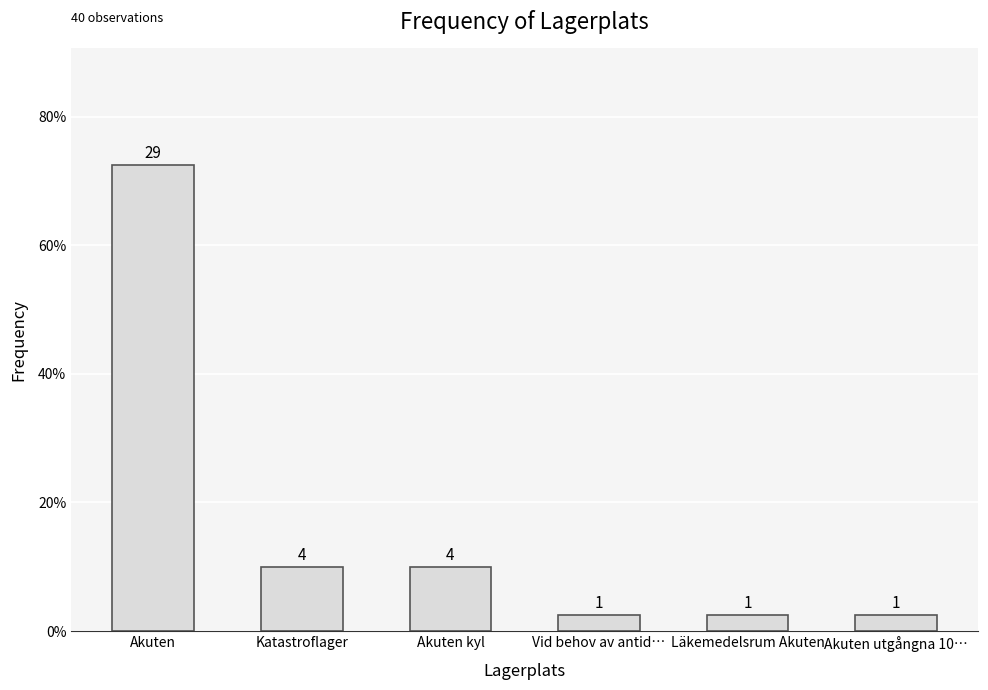

What is the label of the 1st bar from the left?

Akuten